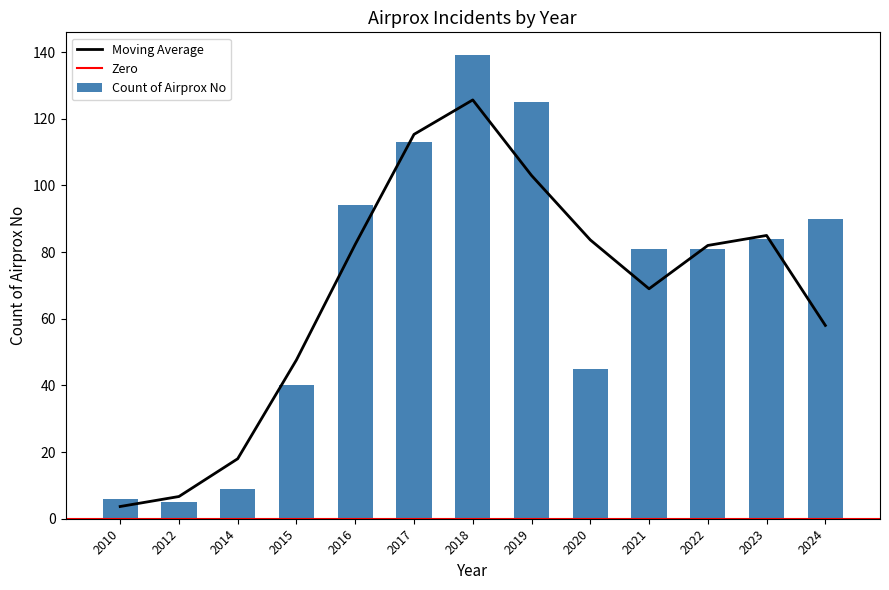

How many bars are there in total?

13